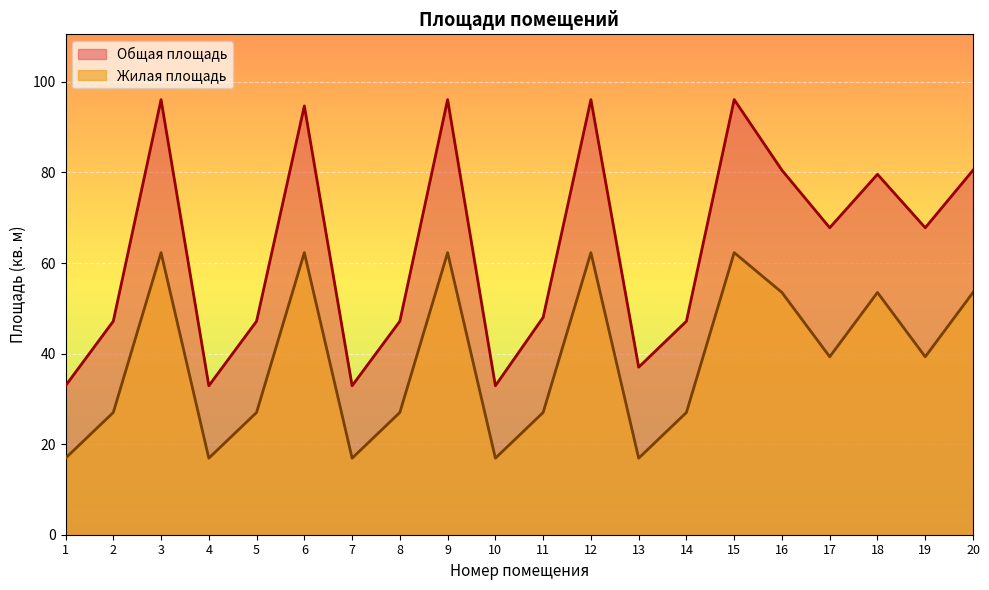

At 18, list the series in order from smallest to largest.

Жилая площадь, Общая площадь